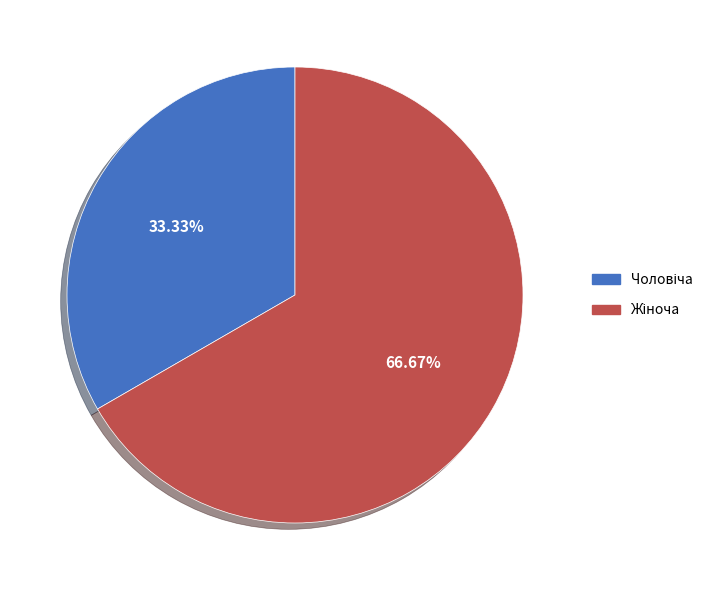

Is there any slice that represents more than half of the pie?

Yes